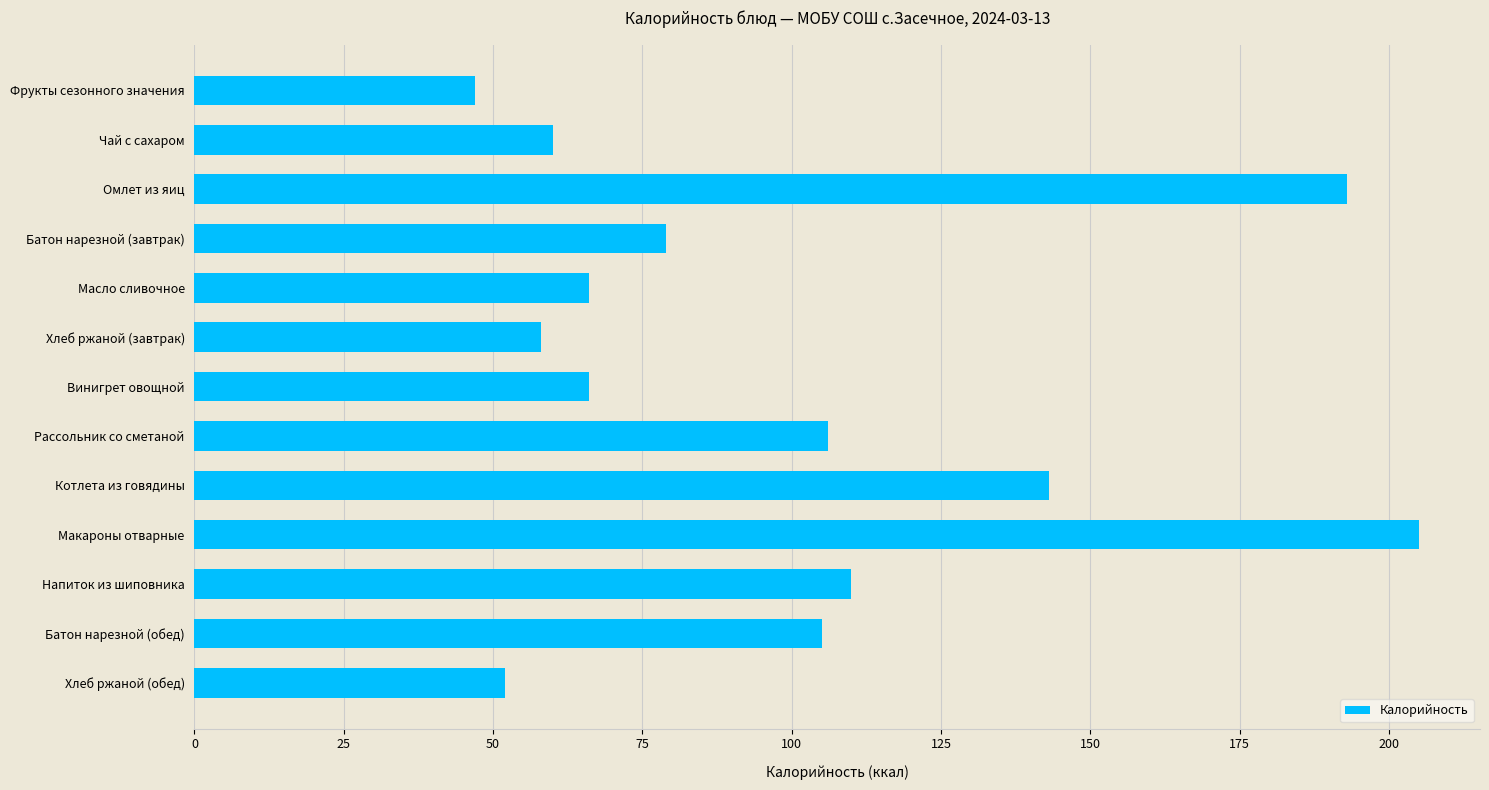

What is the sum of all values?

1290